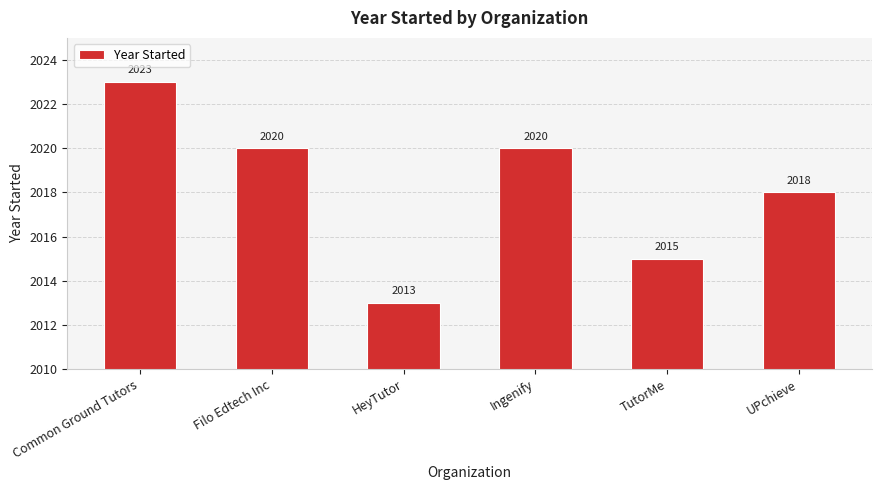

Which label corresponds to the largest value in the chart?

Common Ground Tutors